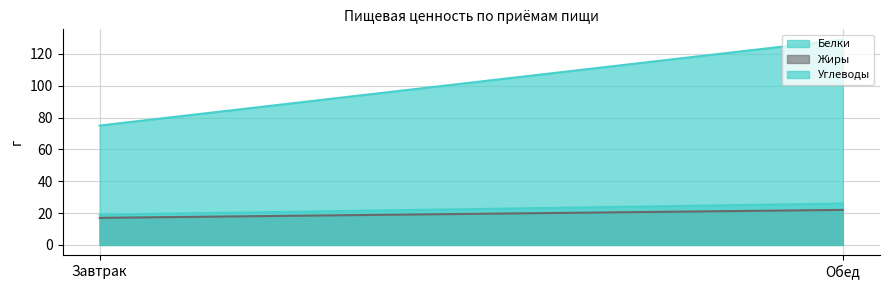

What value does the Белки series have at Обед?

26